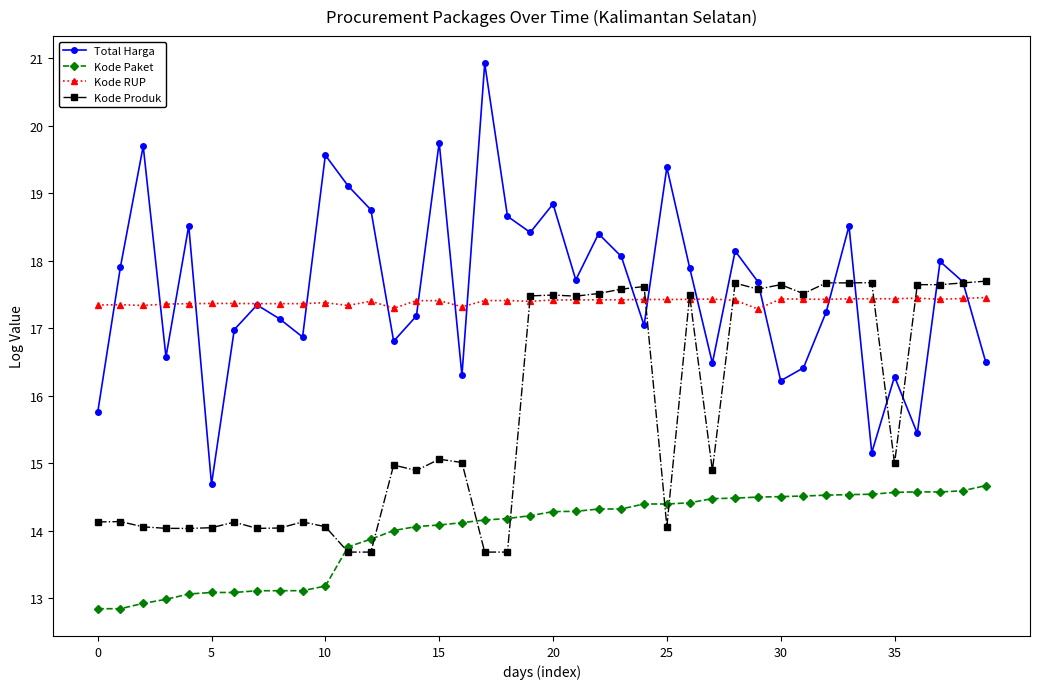

True or false: Kode Paket and Total Harga intersect in this chart.

False